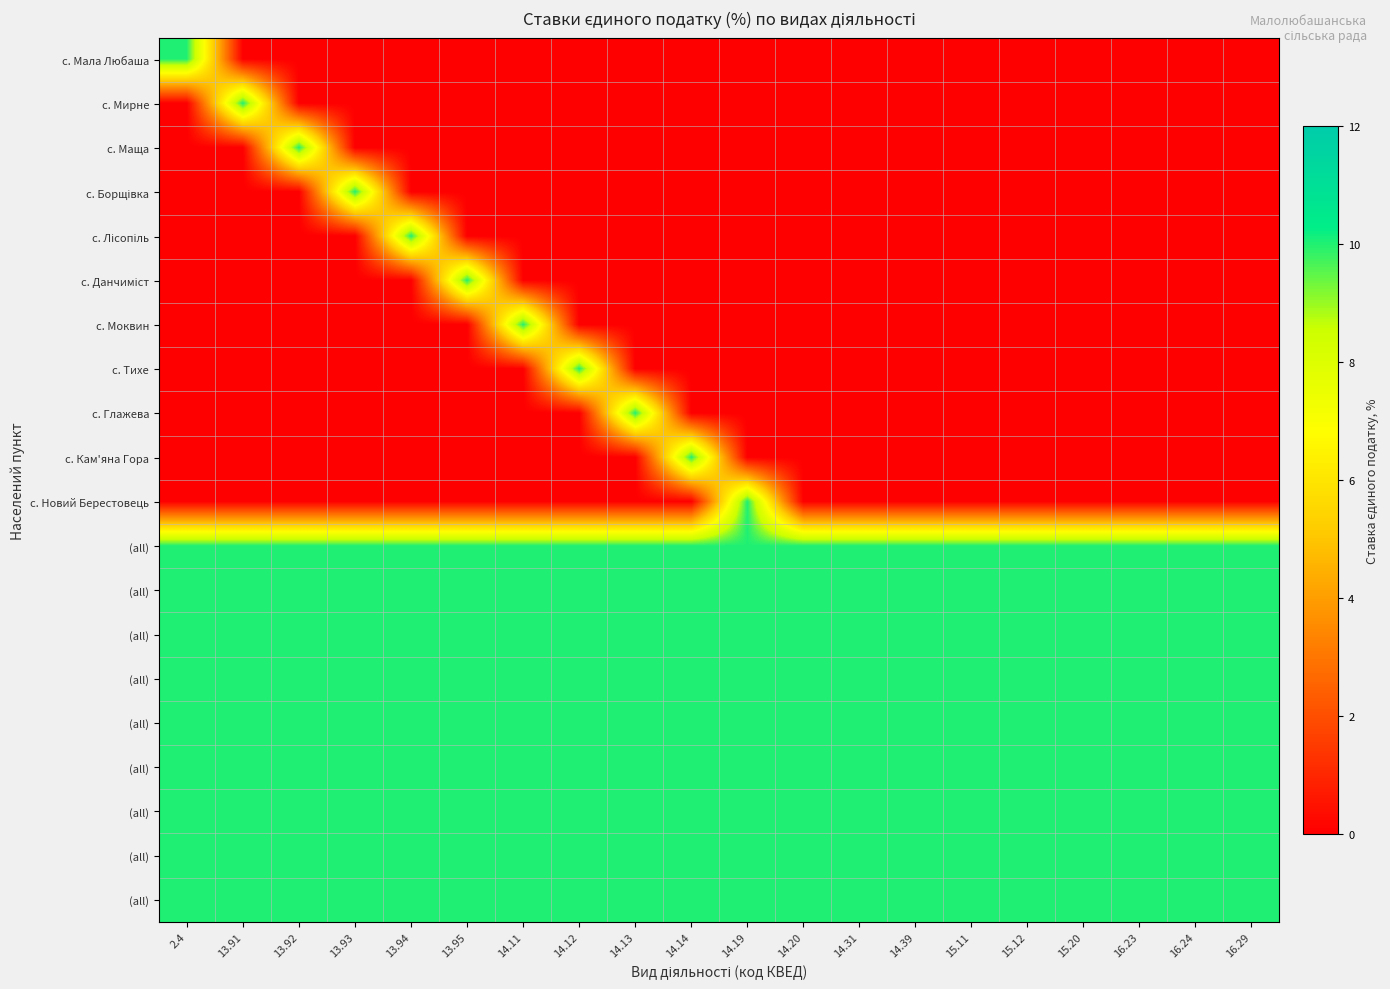

Which category has the highest value across all series?

2.4